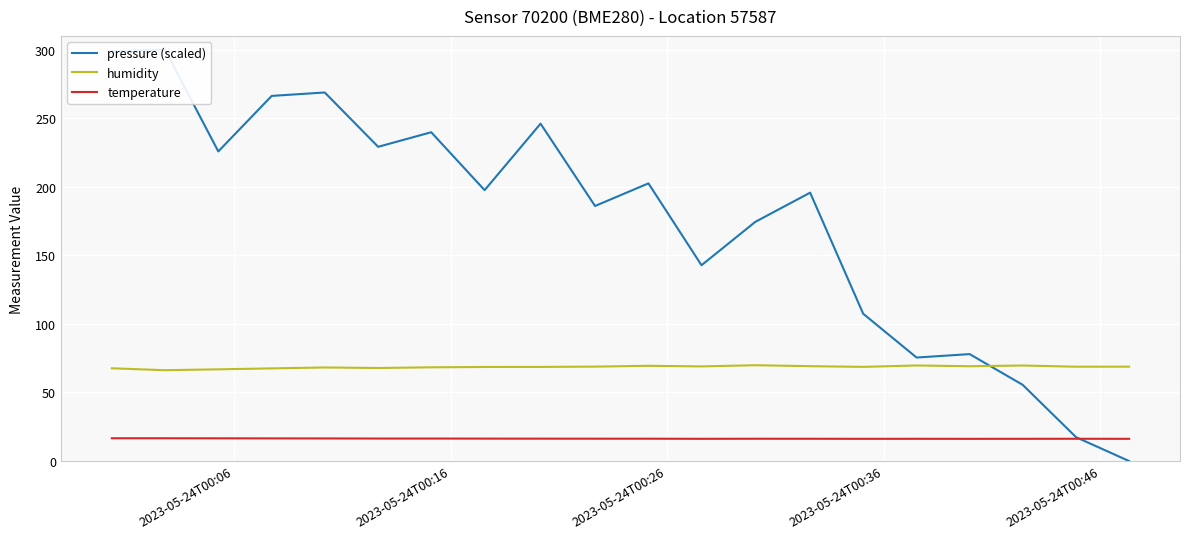

List the series in order of their overall mean, lowest first.

temperature, humidity, pressure (scaled)